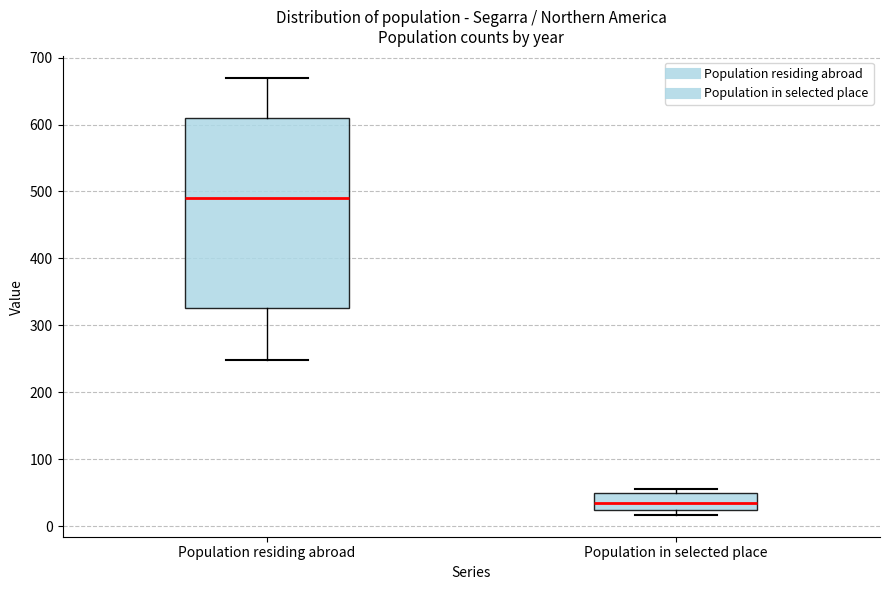

Where does the median line of the box for Population in selected place sit on the y-axis? The values are not printed on the chart, so give them approximately, as read against the axis.

40